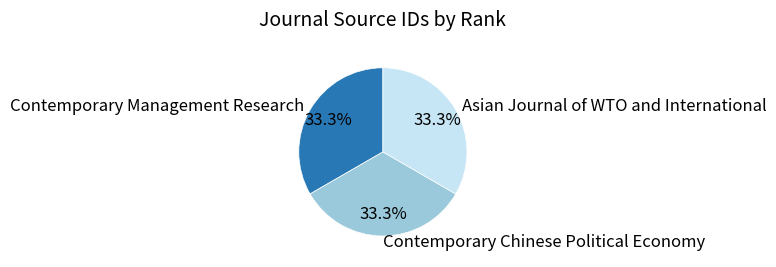

How many slices are in this pie chart?

3